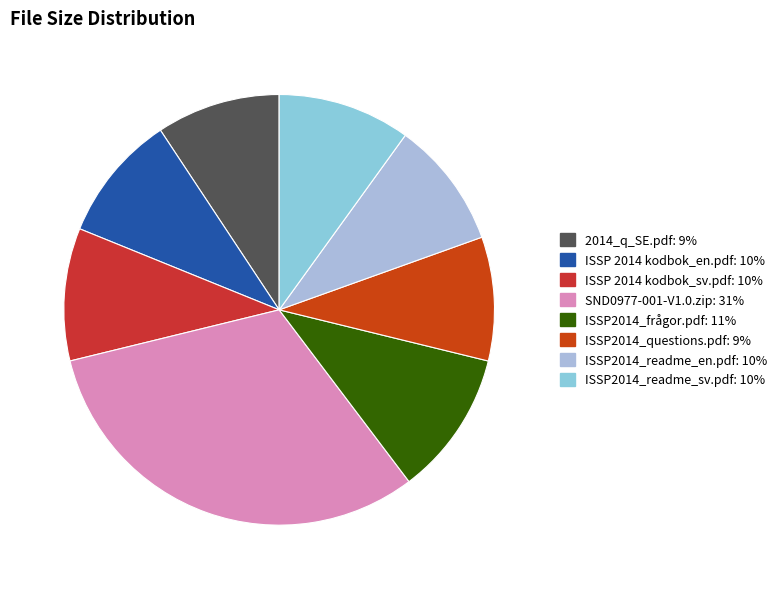

True or false: ISSP 2014 kodbok_sv.pdf accounts for 10% of the total.

True